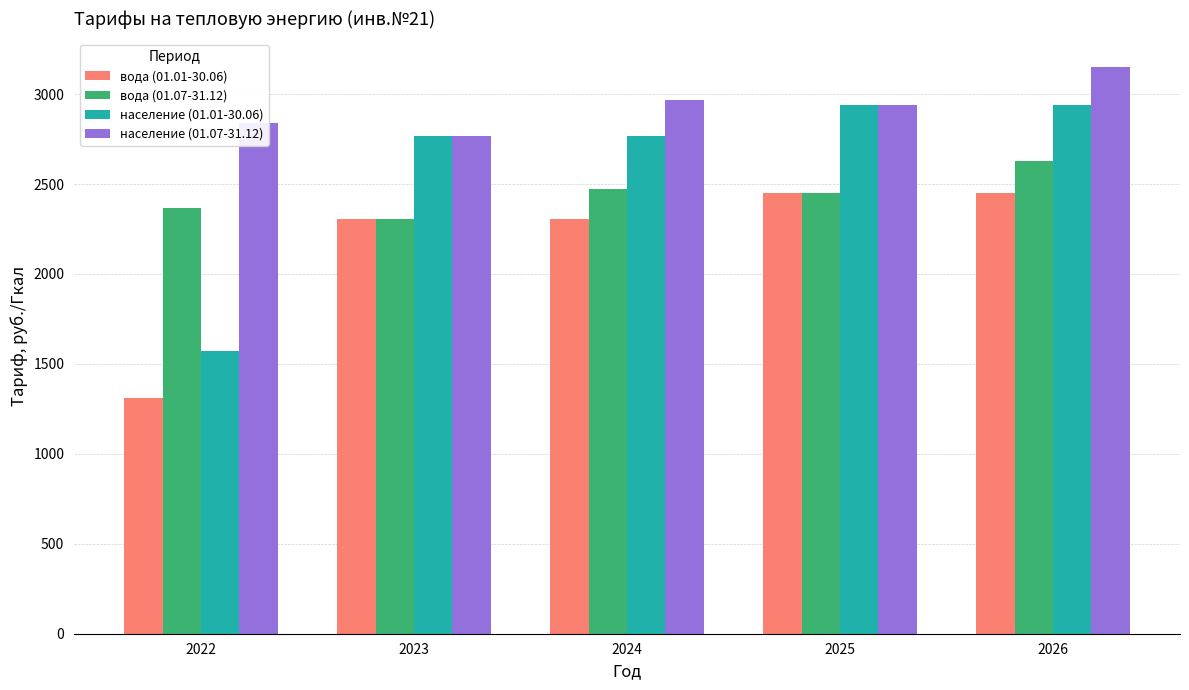

What is the difference between the second highest and minimum values in the вода (01.07-31.12) series?

167.6